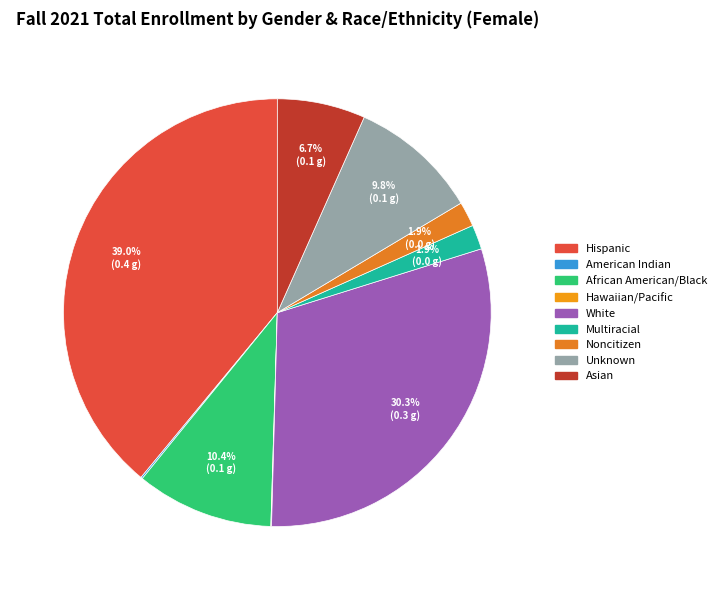

True or false: Multiracial accounts for 2% of the total.

True